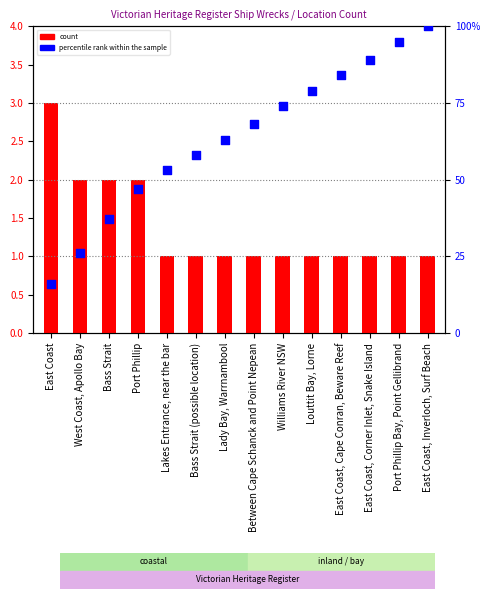

Which series has the largest total across all categories?

percentile rank within the sample